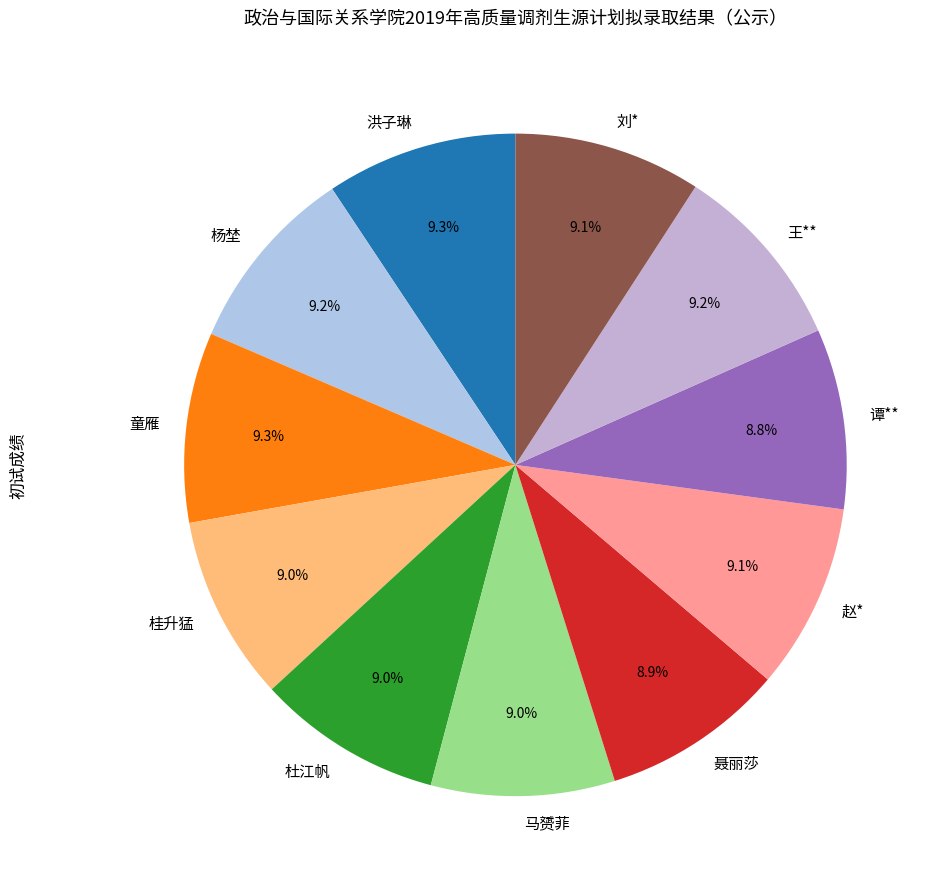

What percentage is NOT represented by 杜江帆?

91.0%